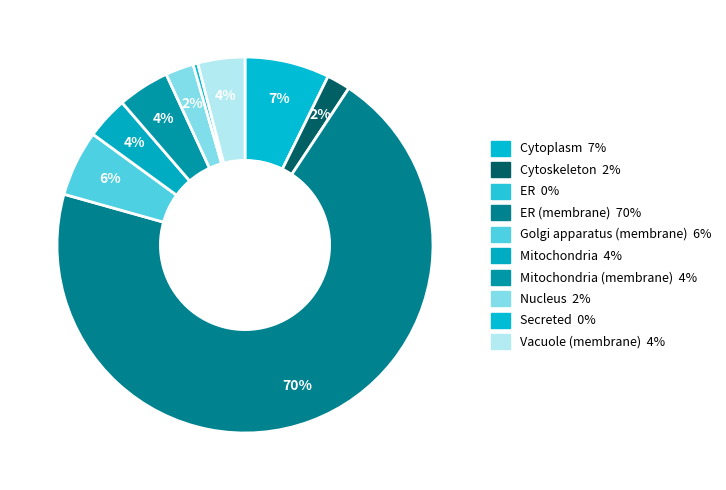

Count the number of slices in the pie.

9